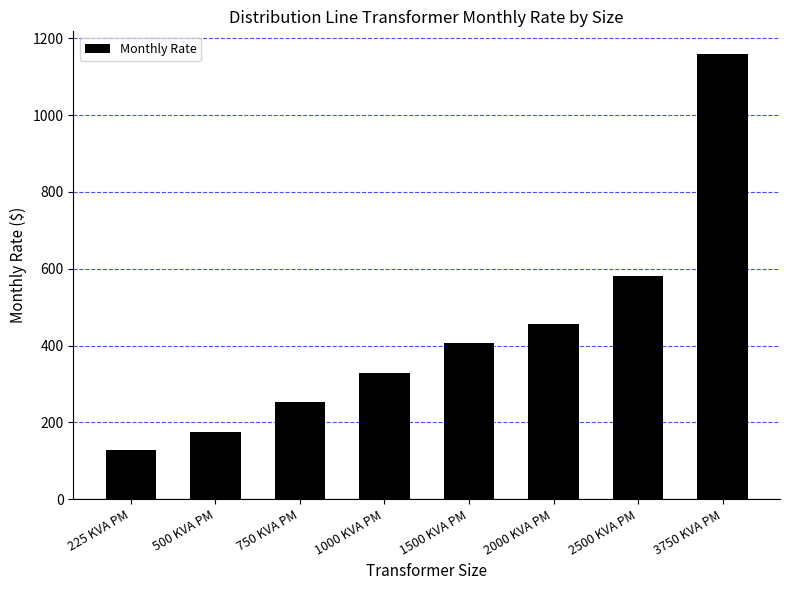

Are the bars grouped side by side (vs. stacked)?

No